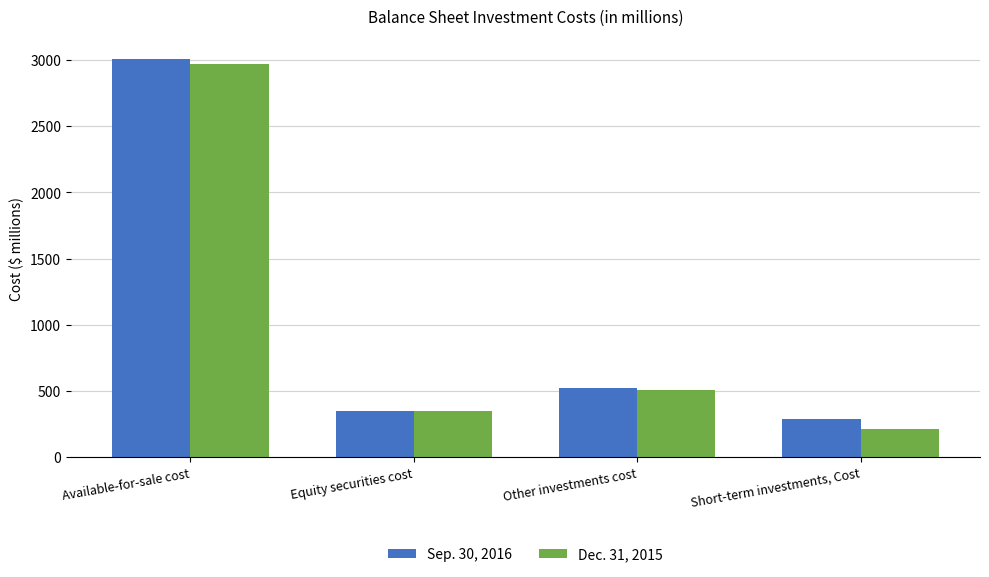

At how many categories does at least one series exceed 935?

1